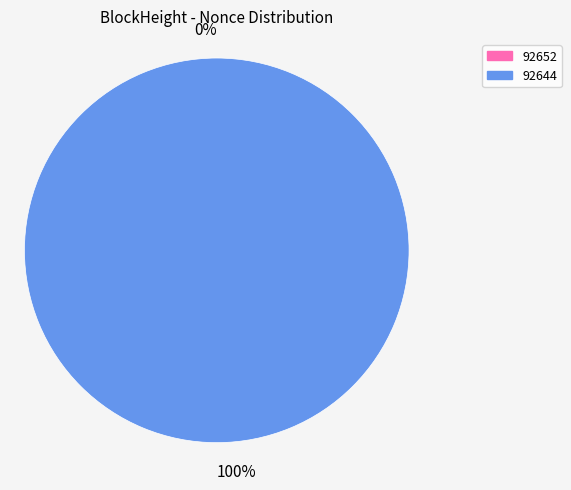

Does 92652 represent more than half of the total?

No